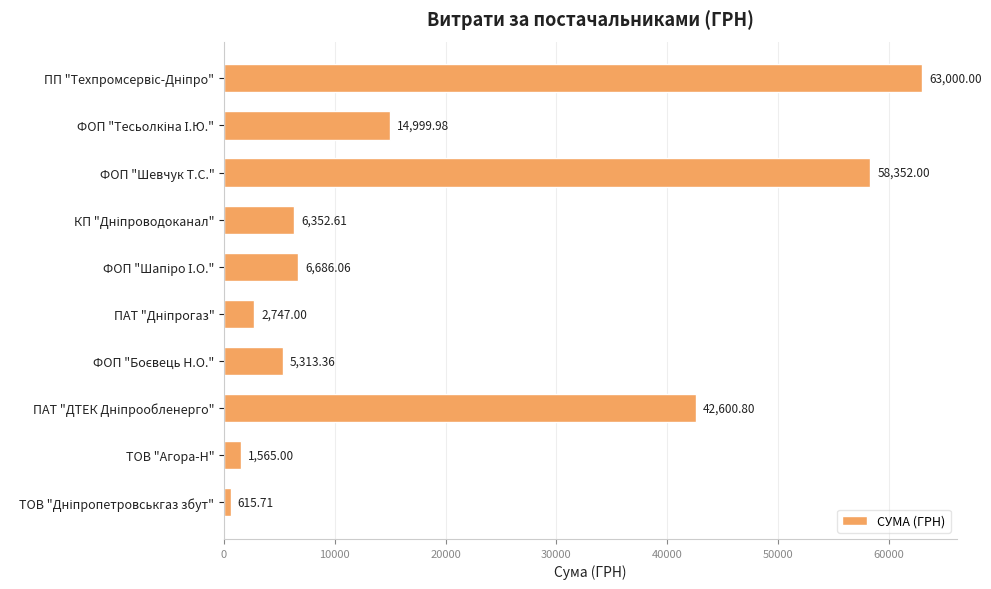

What is the difference between the maximum and minimum values?

62384.3